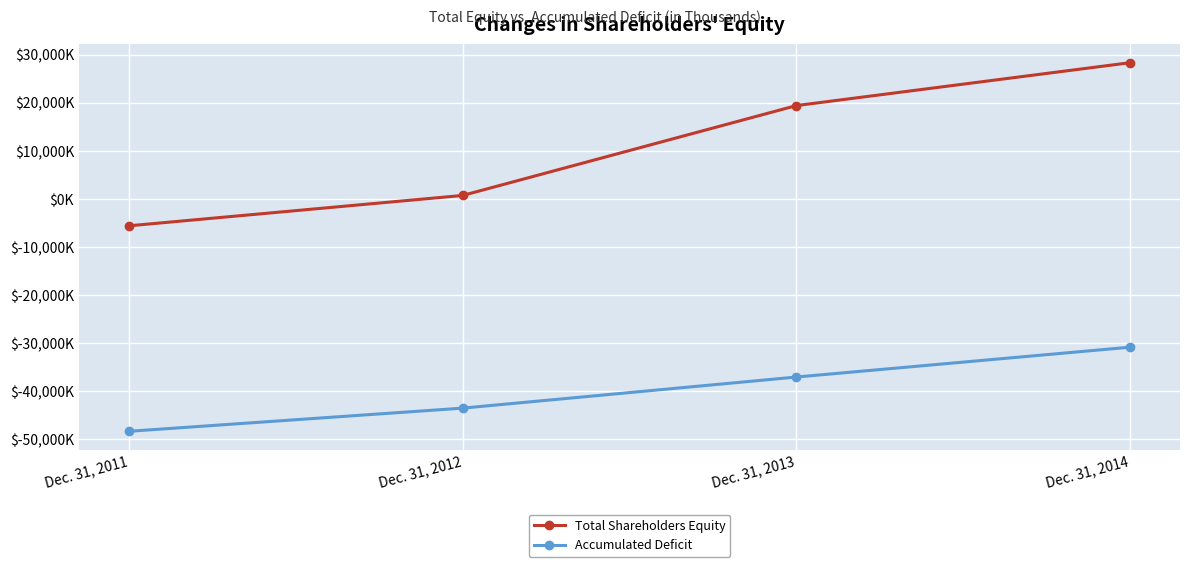

What is the minimum value for Accumulated Deficit?

-48325